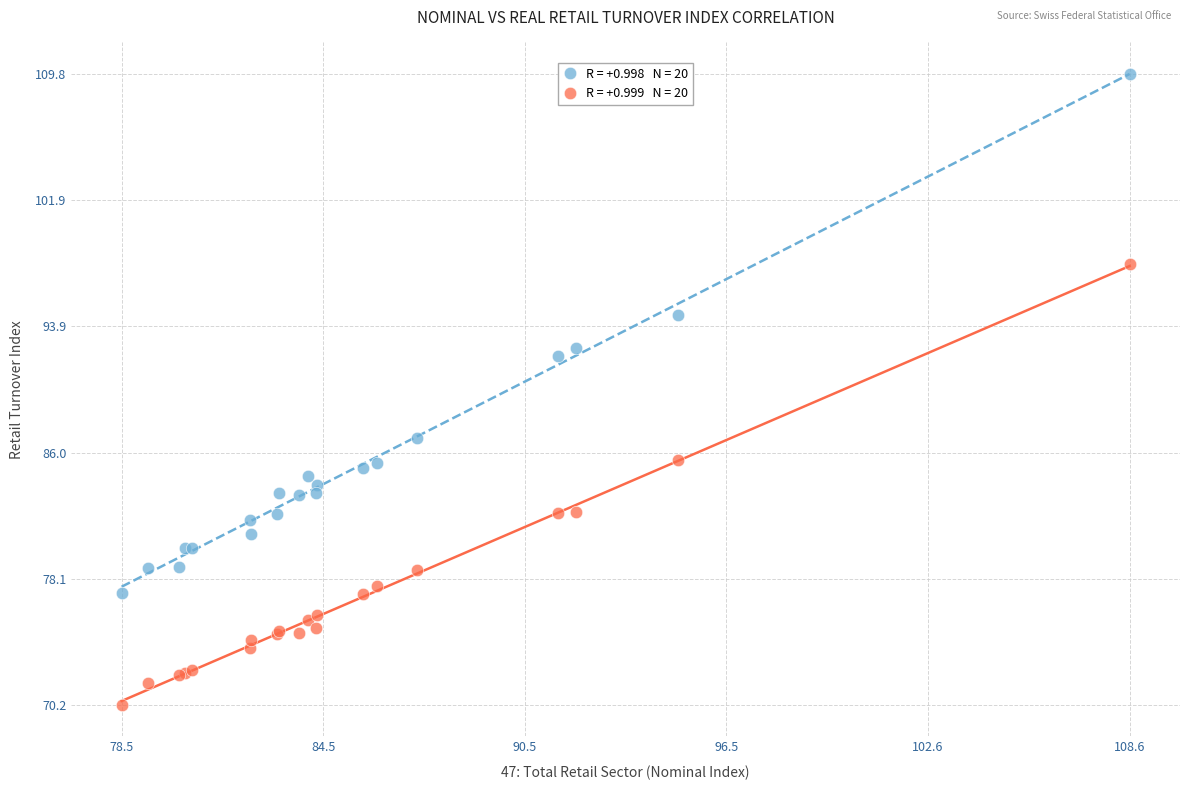

Across all series, what Y value is closest to 89?

86.9